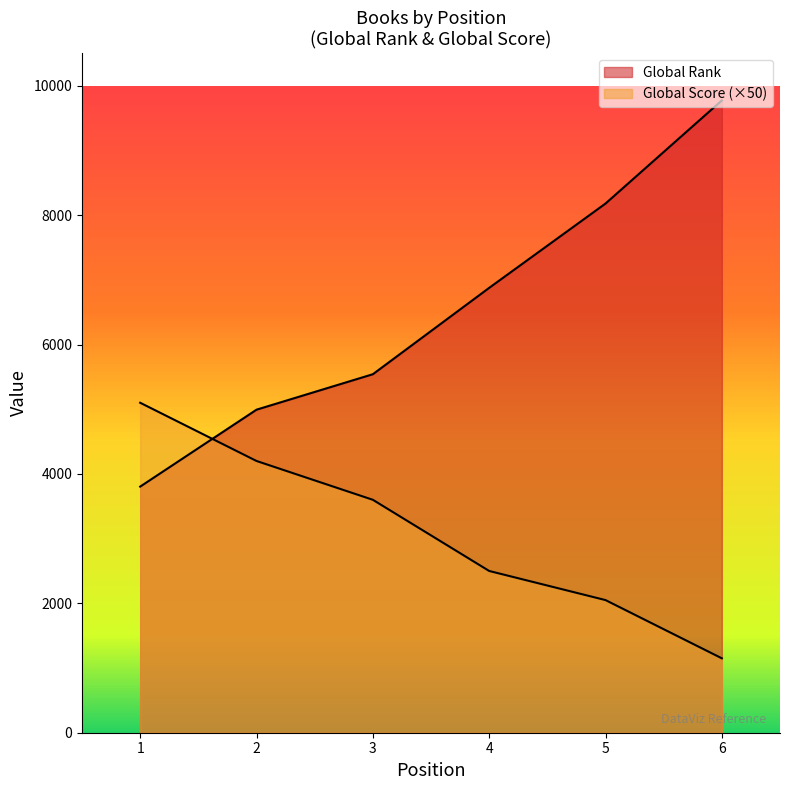

What is the average value of the Global Score series?

3100